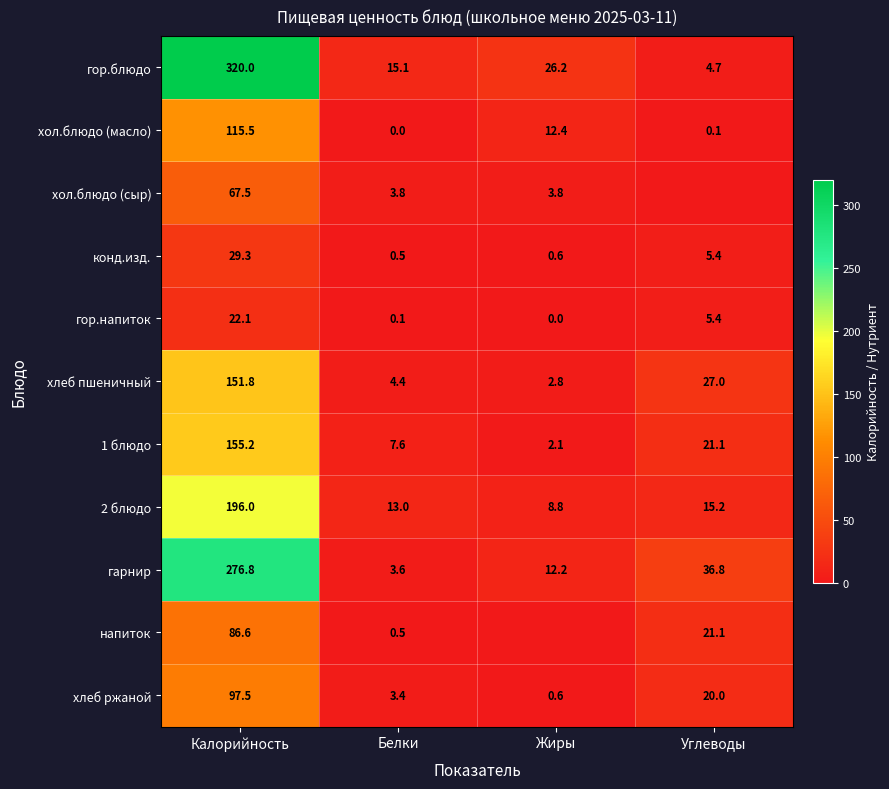

How many distinct data groups are displayed?

11